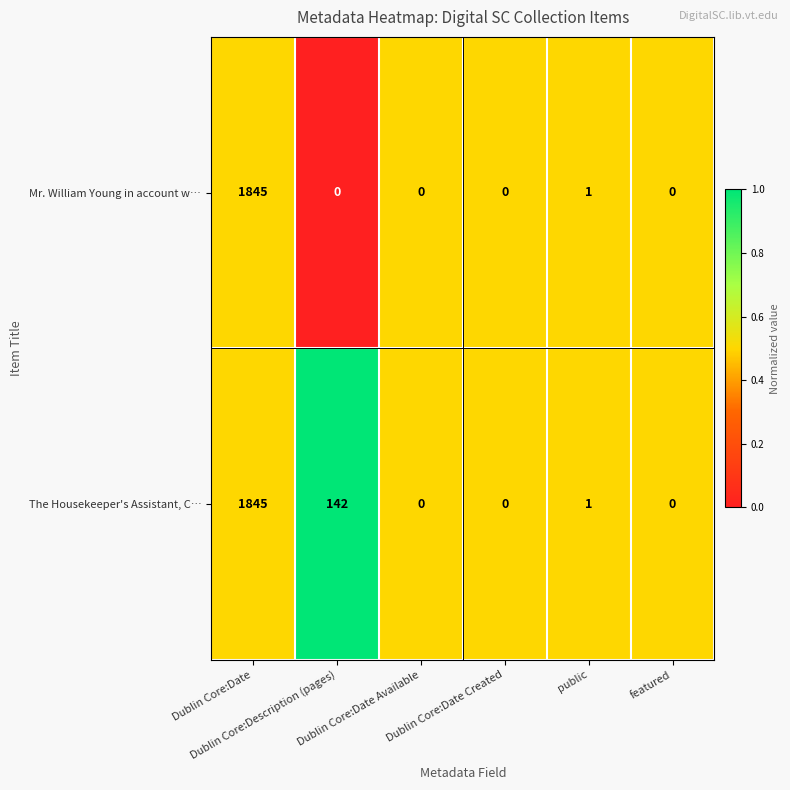

Rank the series at Dublin Core:Description (pages) from highest to lowest value.

The Housekeeper's Assistant, C…, Mr. William Young in account w…